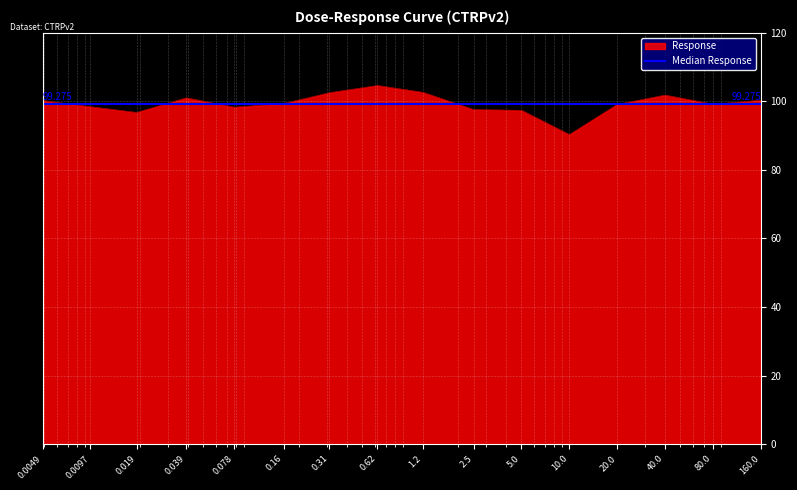

What is the value of the 15th point from the left?

99.2